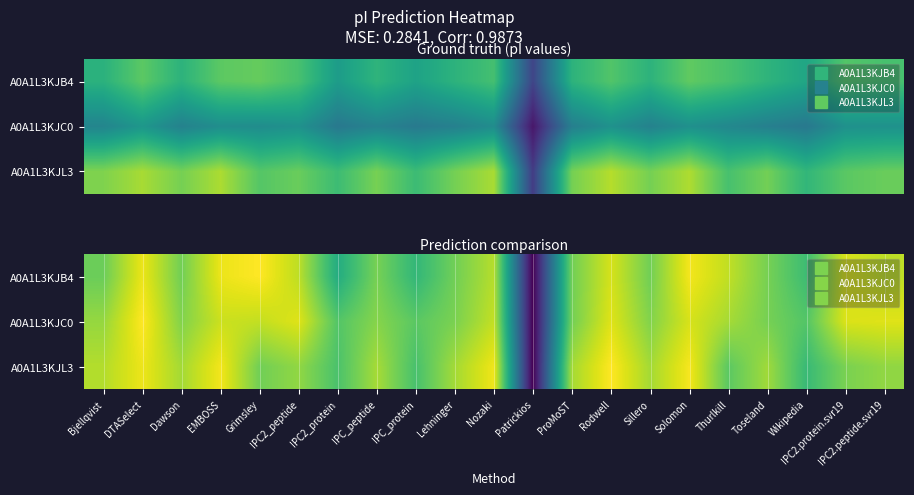

Between Dawson and IPC_protein, which series saw the biggest shift?

A0A1L3KJL3